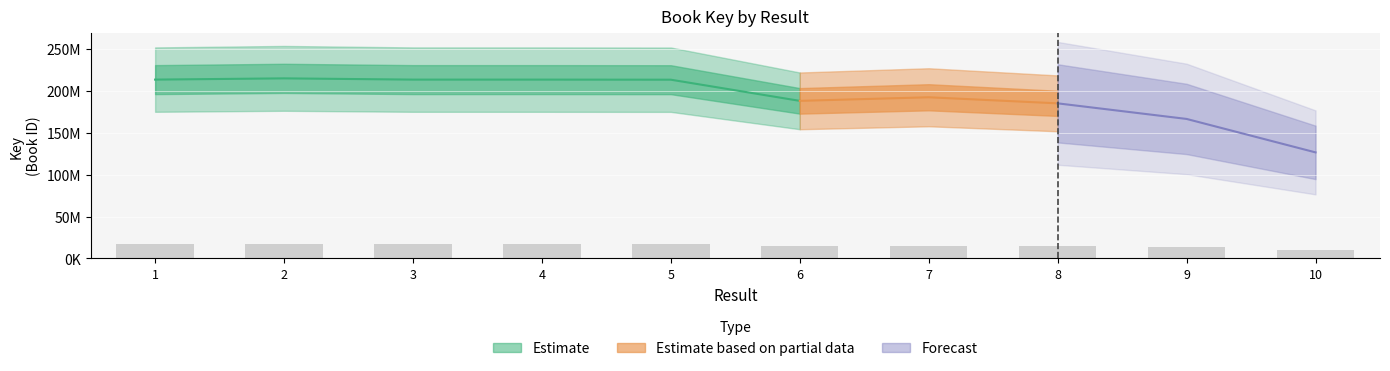

What is the change in value from 3 to 5?

-8331.3